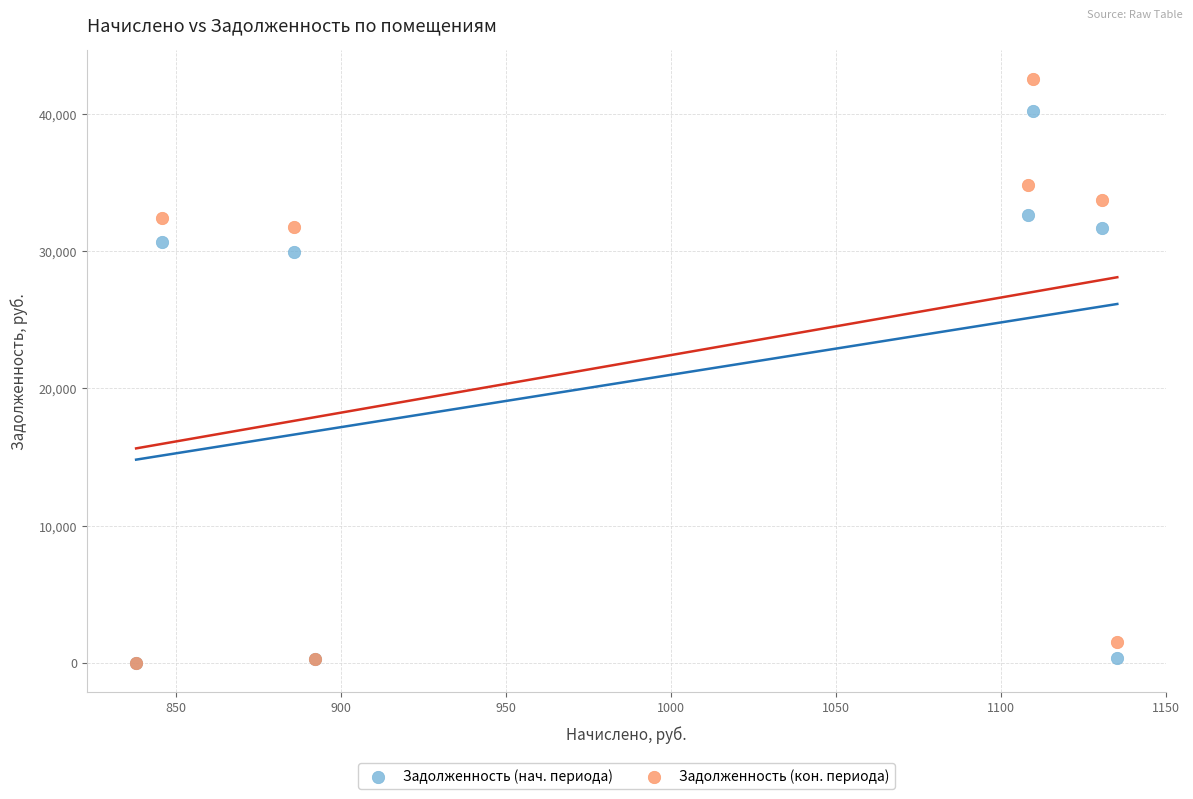

In the Задолженность (кон. периода) series, what Y value is closest to 21276?

31761.2